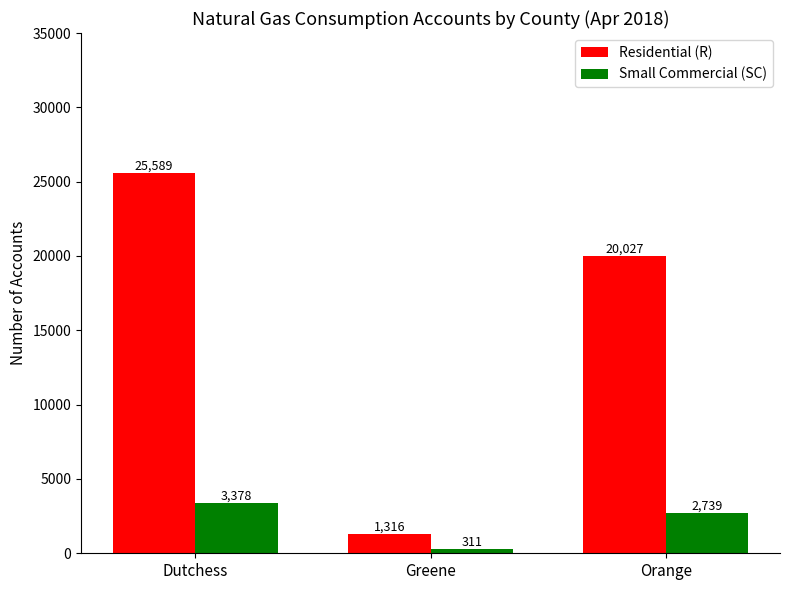

What is the difference between the highest and lowest values at Dutchess?

22211